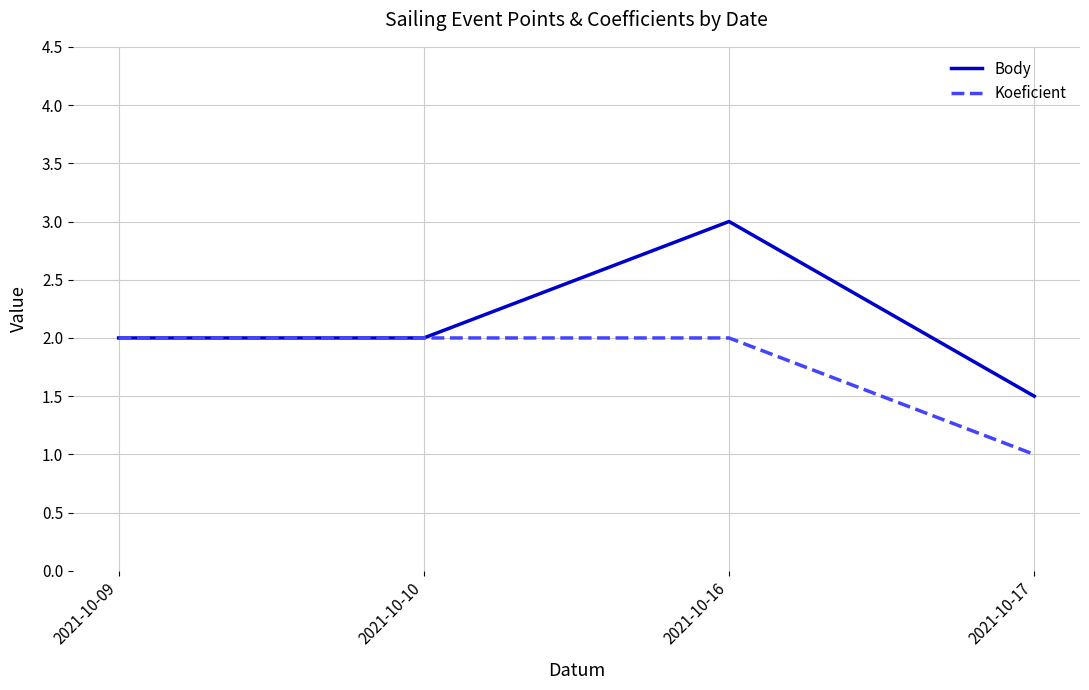

Rank the series by their average value, from lowest to highest.

Koeficient, Body